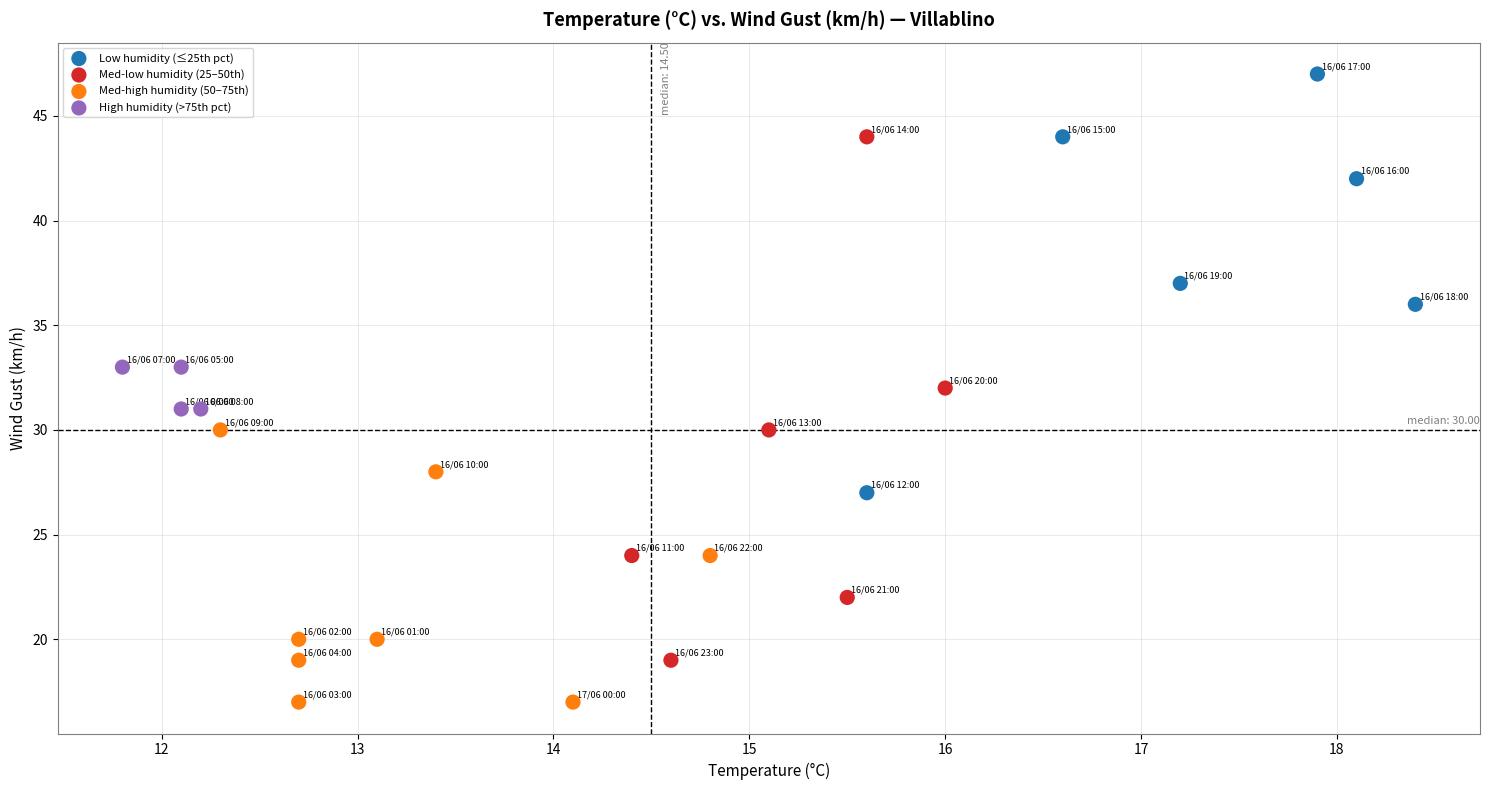

Which series contains the highest Y value?

Low humidity (≤25th pct)